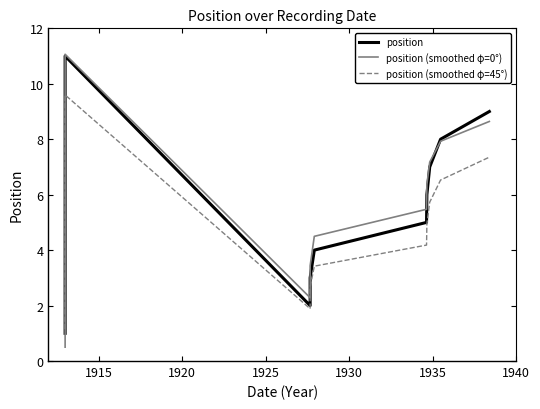

What is the difference between the highest and lowest values at 1920?

1.5